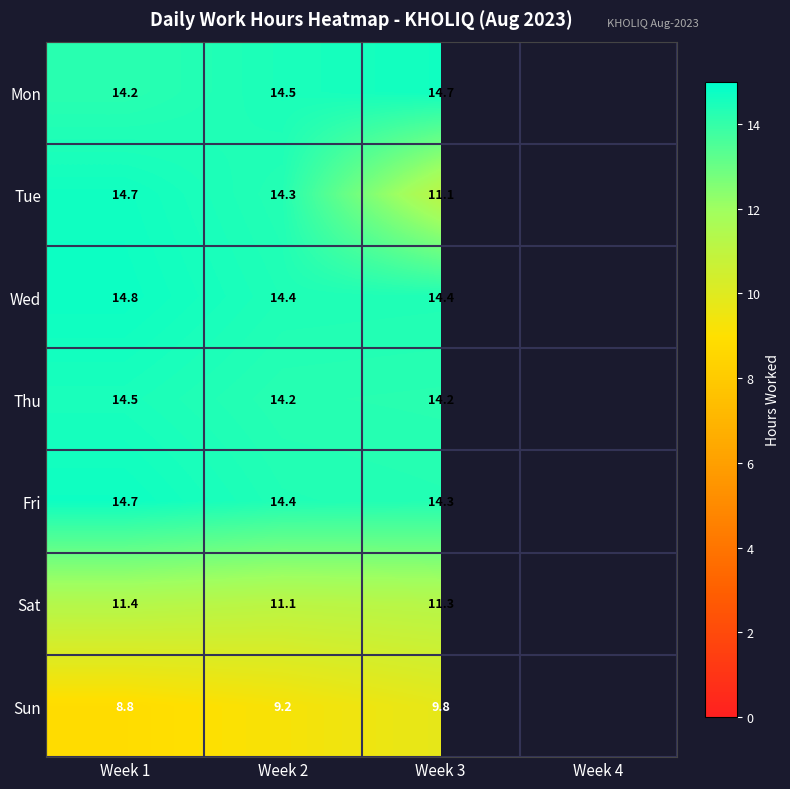

Is the value of Sun at Week 1 greater than the value of Thu at Week 1?

No